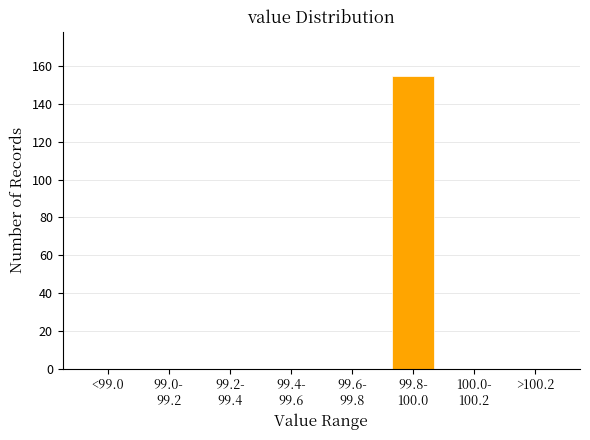

What is the greatest value displayed?

155